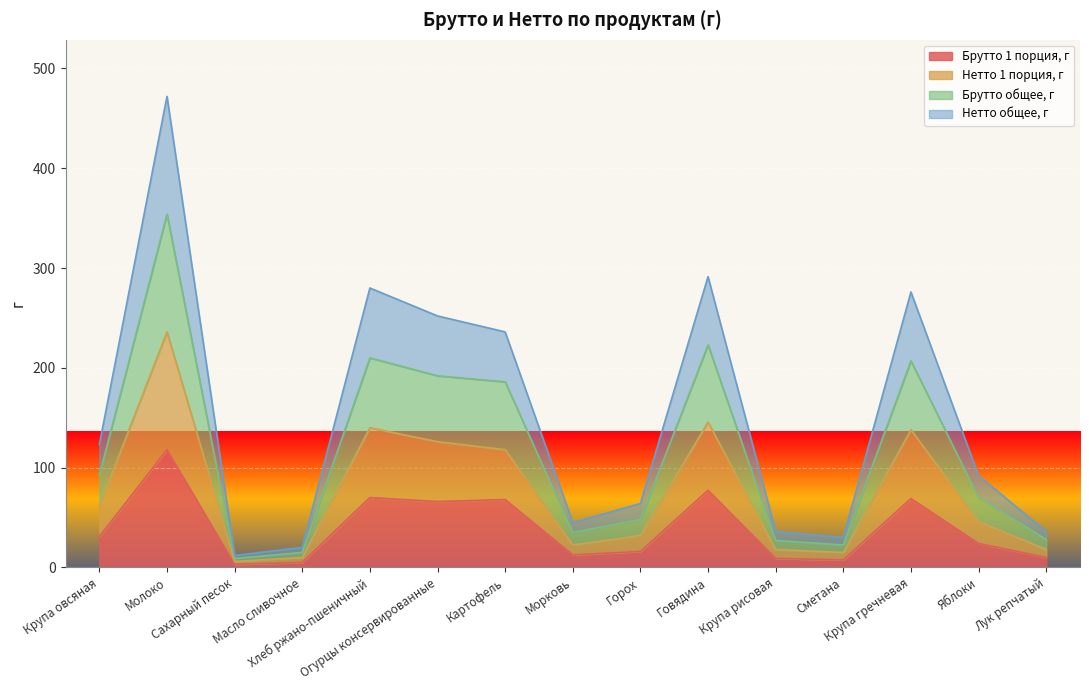

What is the label of the 7th point from the left?

Картофель